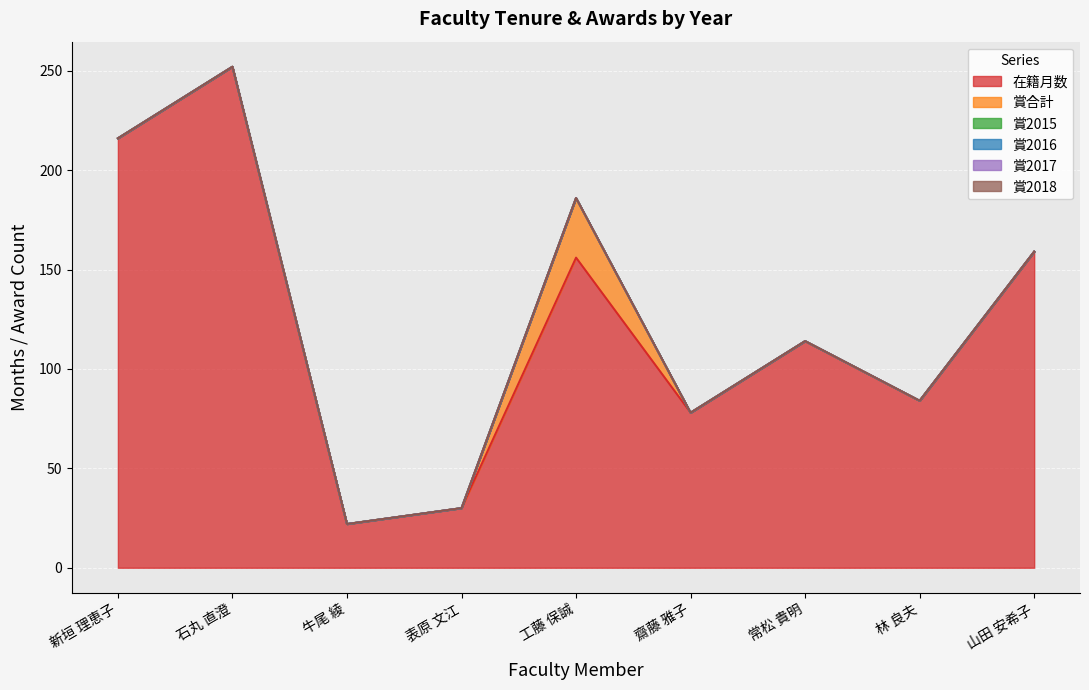

What is the label of the 4th point from the left?

表原 文江